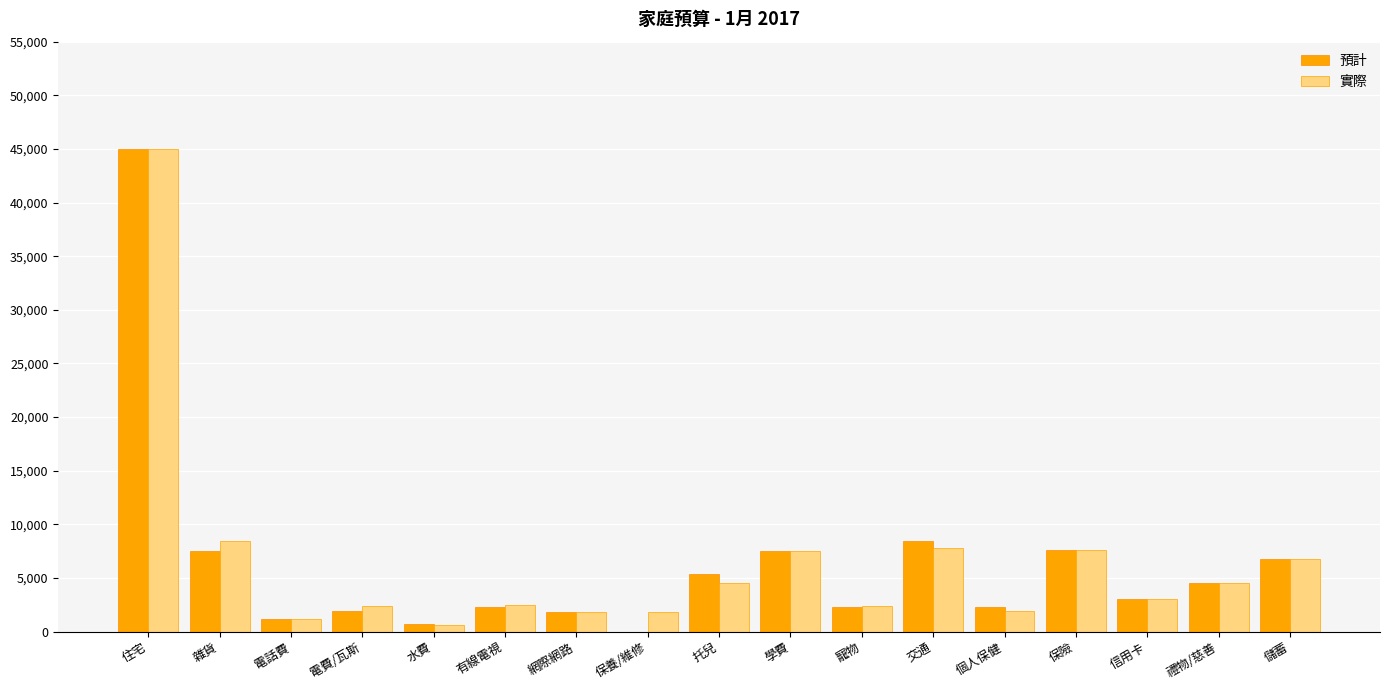

Which series changed the most between 雜貨 and 網際網路?

實際